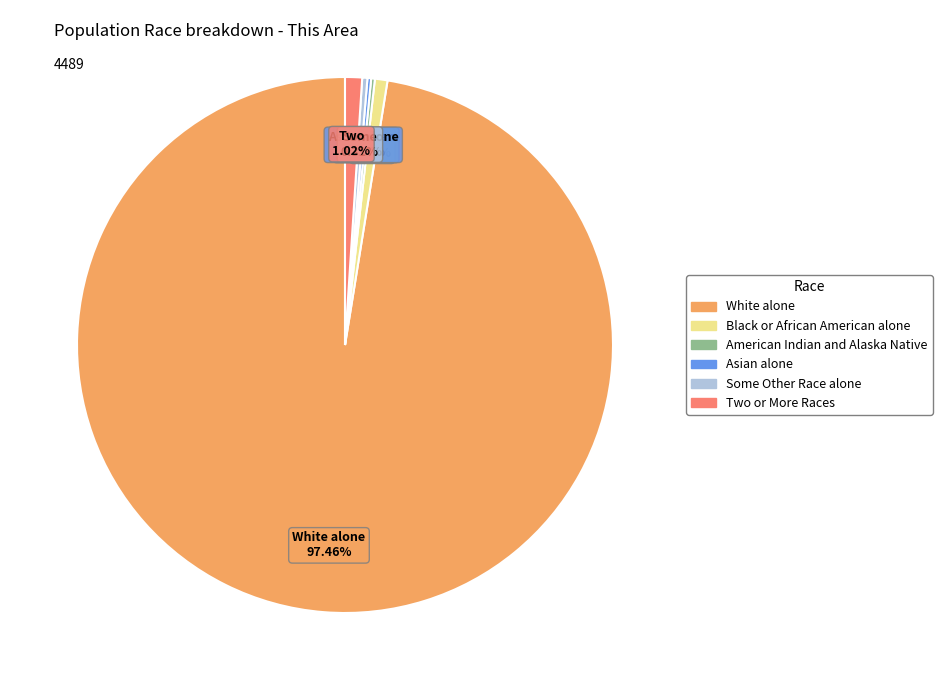

Does any single category account for the majority?

Yes